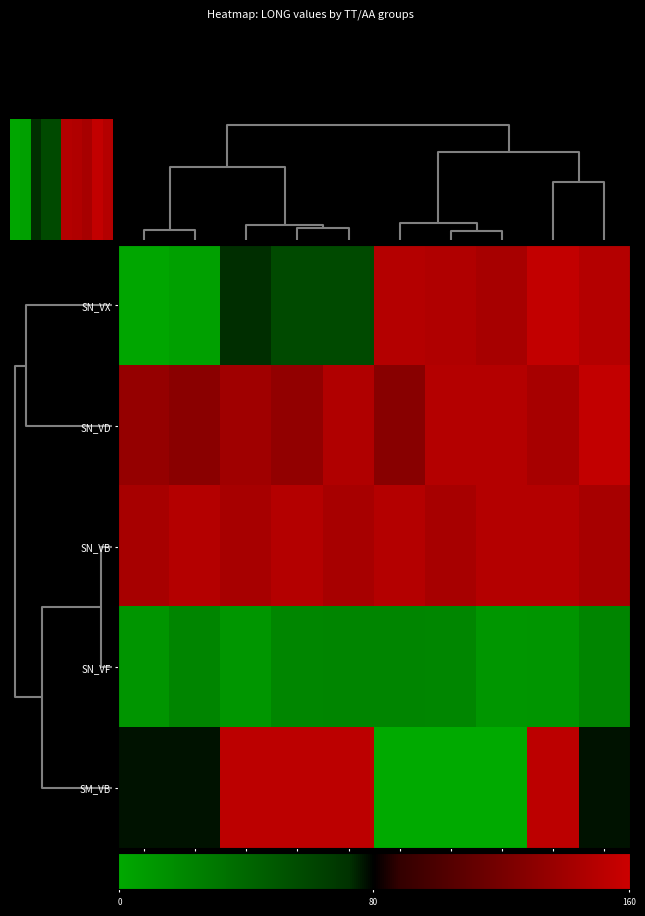

How many categories are shown in the chart?

10